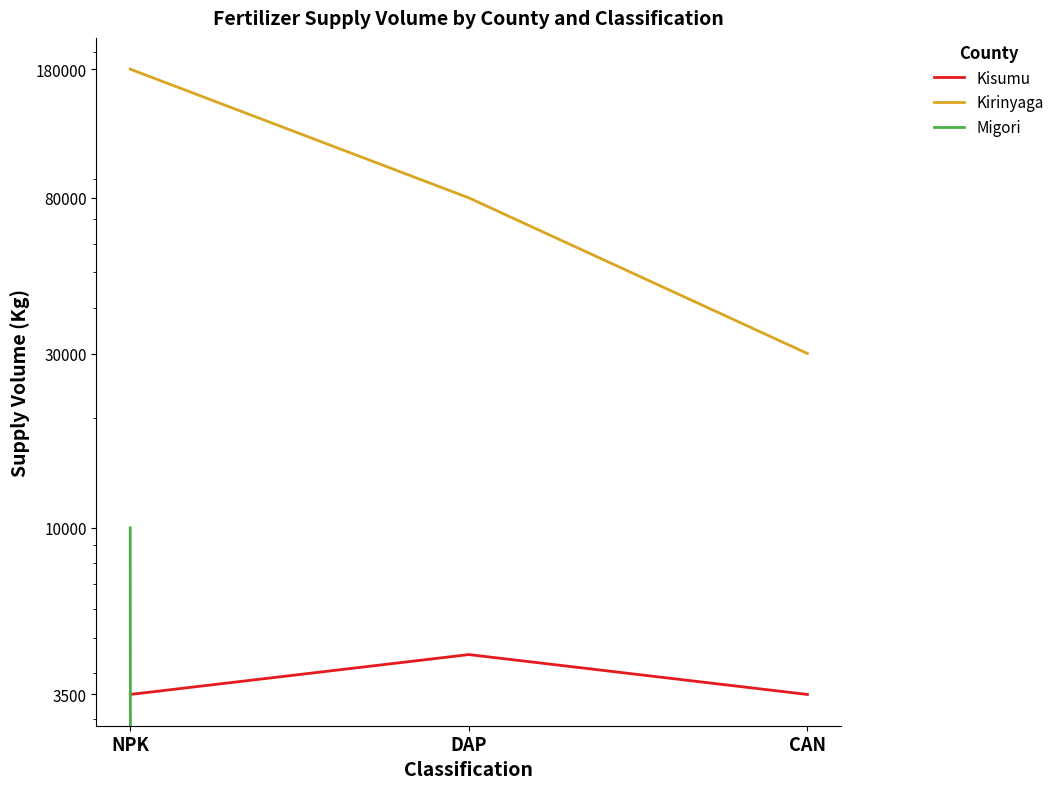

What value does the Kisumu series have at DAP?

4500